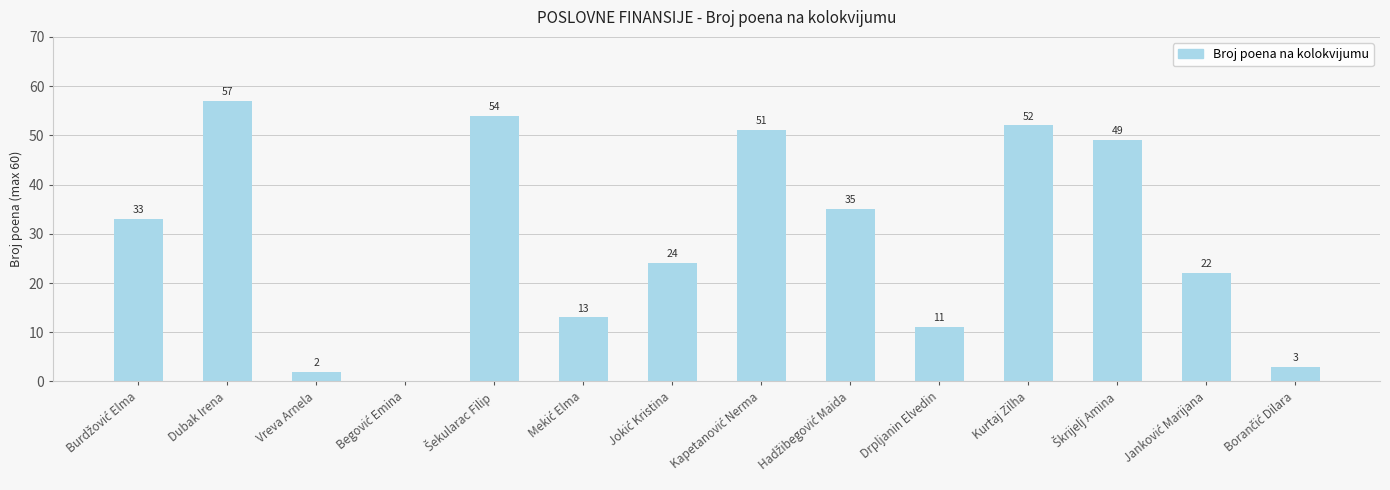

True or false: the data shows 2 at Vreva Arnela.

True